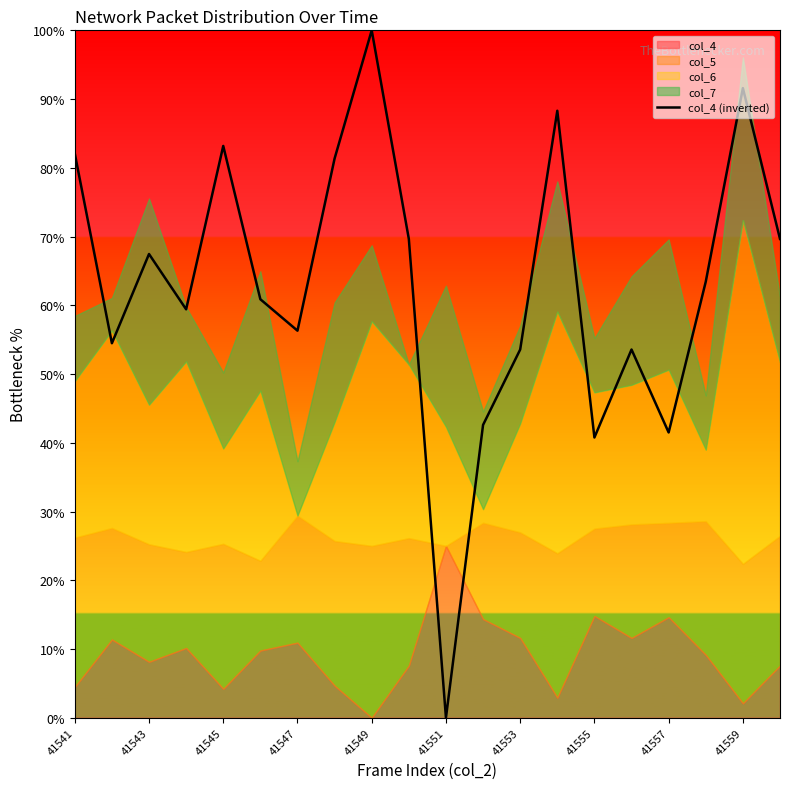

True or false: the data shows 69.7 at 19.

True